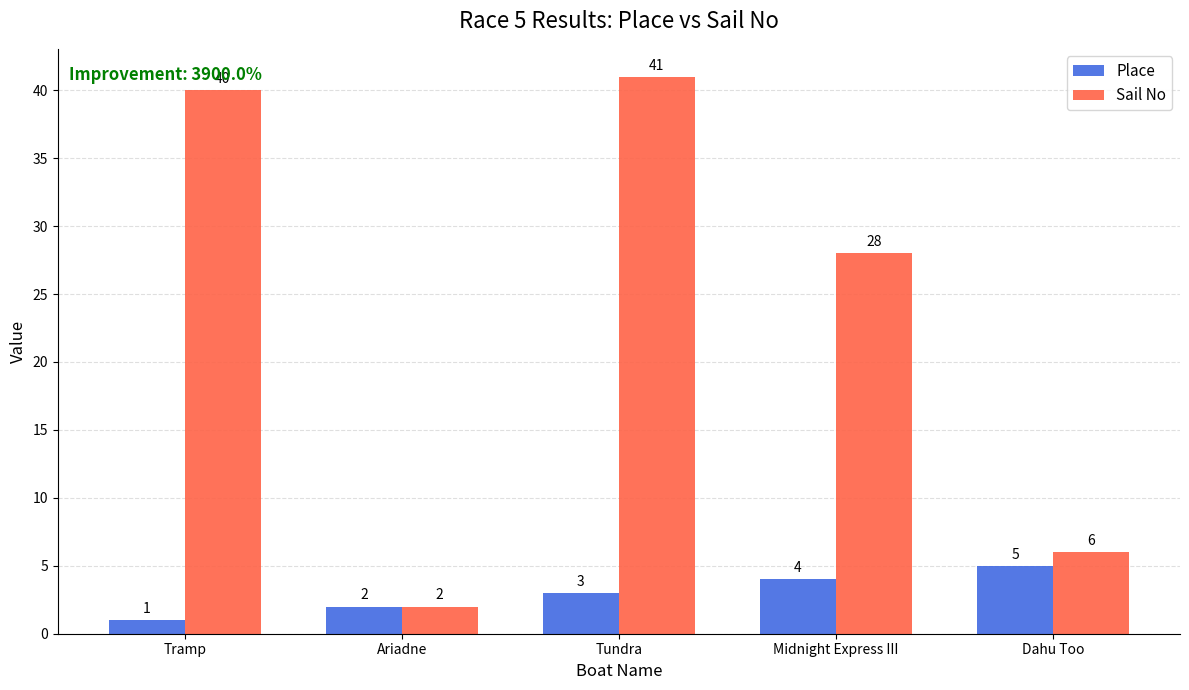

What are all the series names shown in the legend?

Place, Sail No